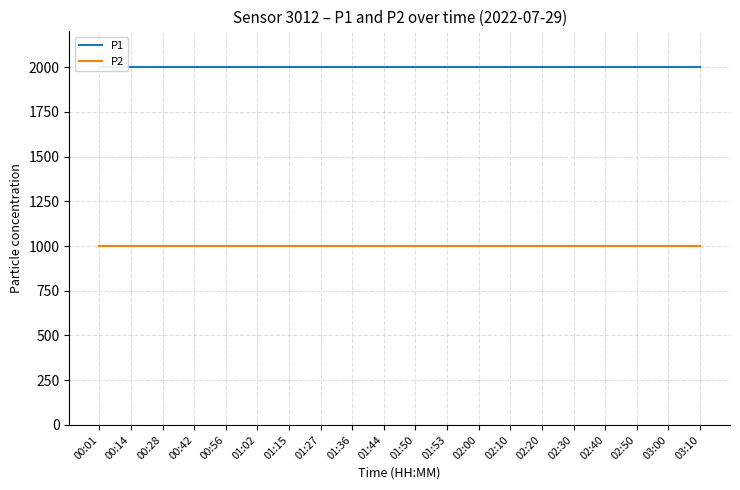

True or false: P2 and P1 intersect in this chart.

False